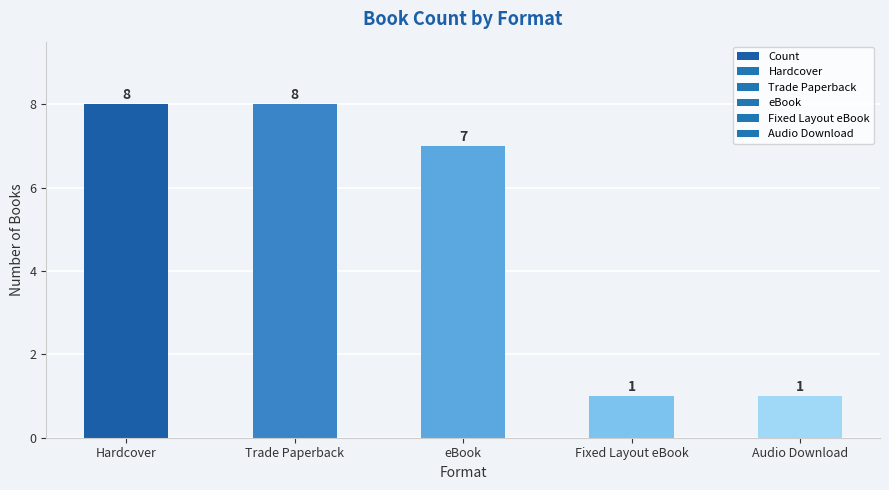

What is the change in value from Hardcover to eBook?

-1